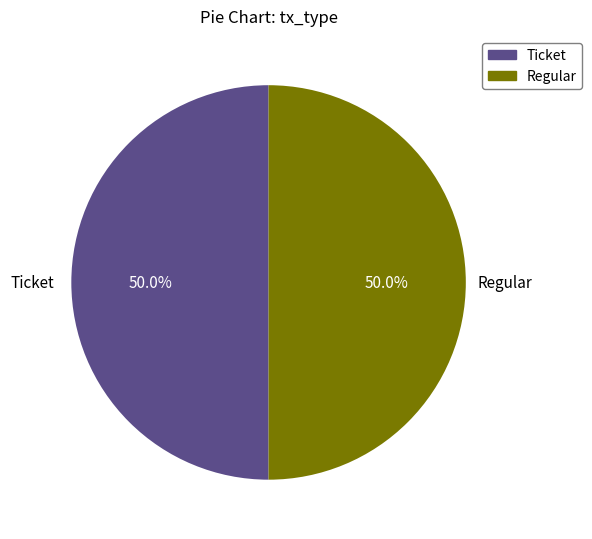

How much of the chart is everything except Regular?

50.0%